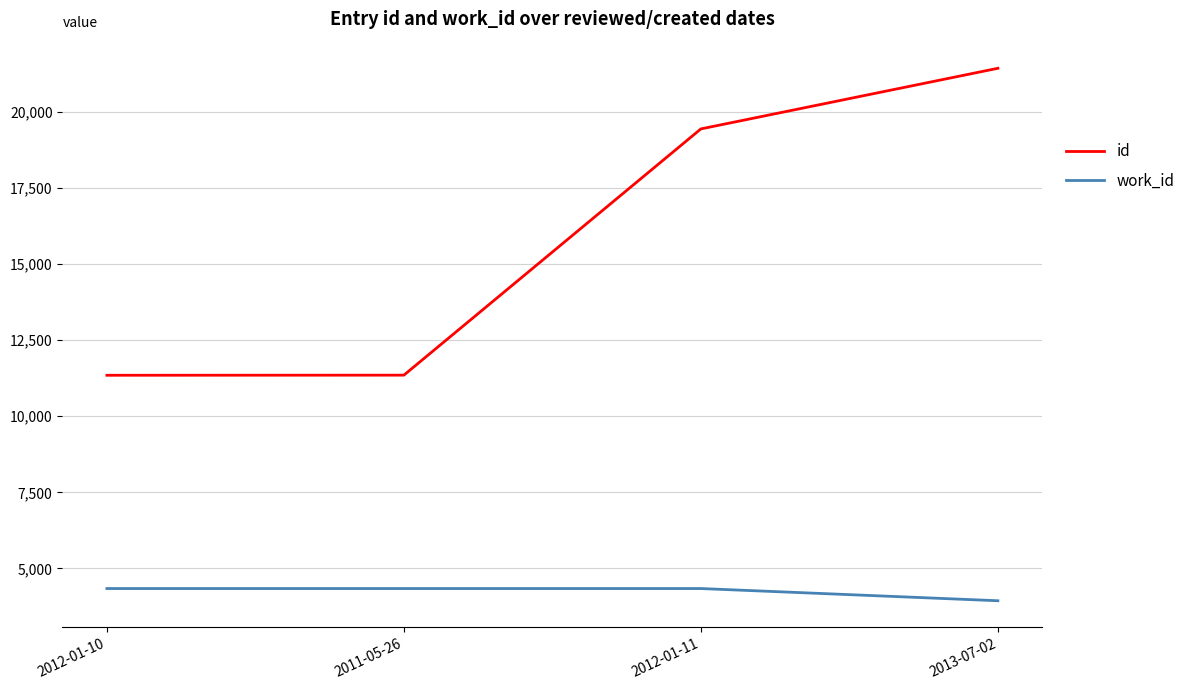

List the series in order of their peak value, highest first.

id, work_id